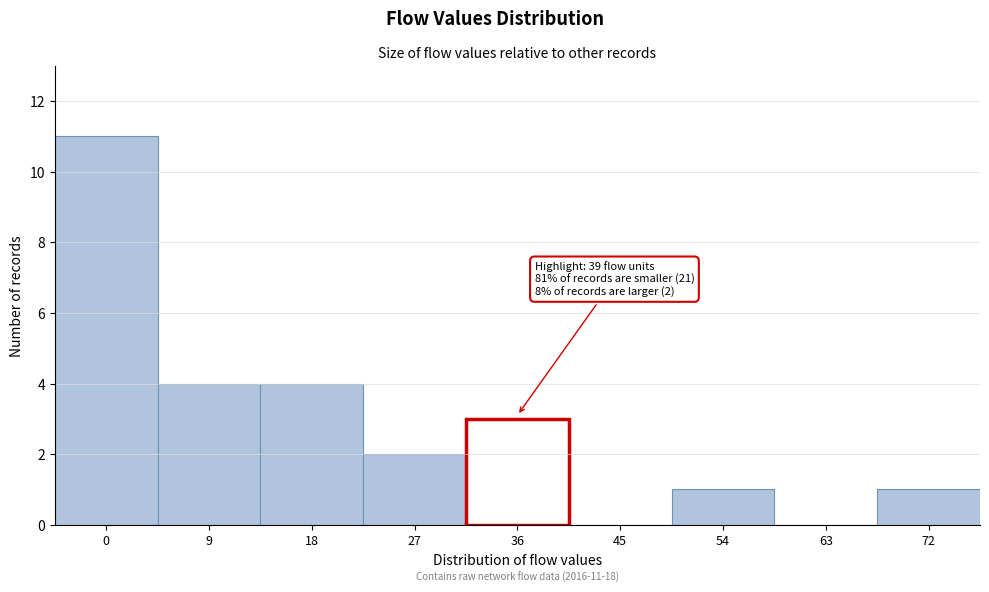

Reading right to left, list all the values displayed in this chart.

72=1	63=0	54=1	45=0	36=3	27=2	18=4	9=4	0=11